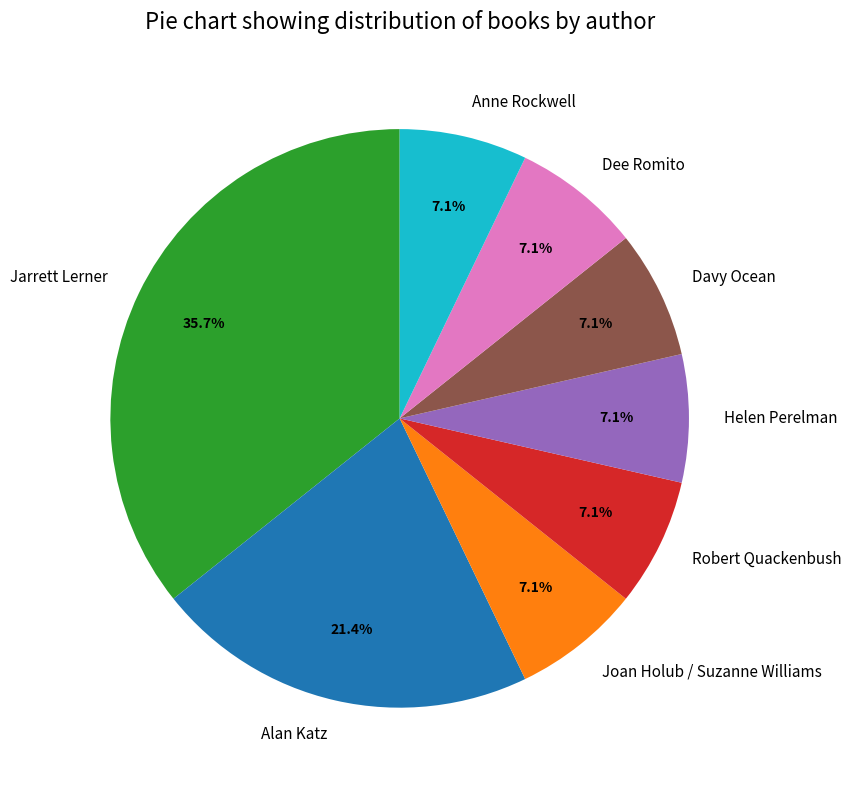

Does Jarrett Lerner represent more than half of the total?

No